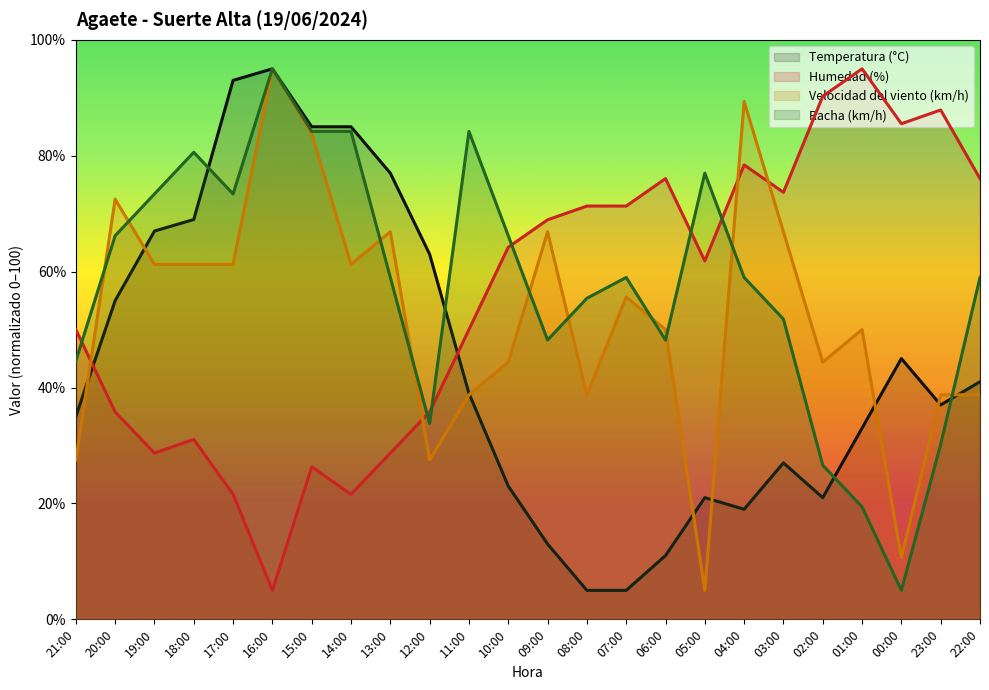

At which category does the chart reach its peak across all series?

16:00